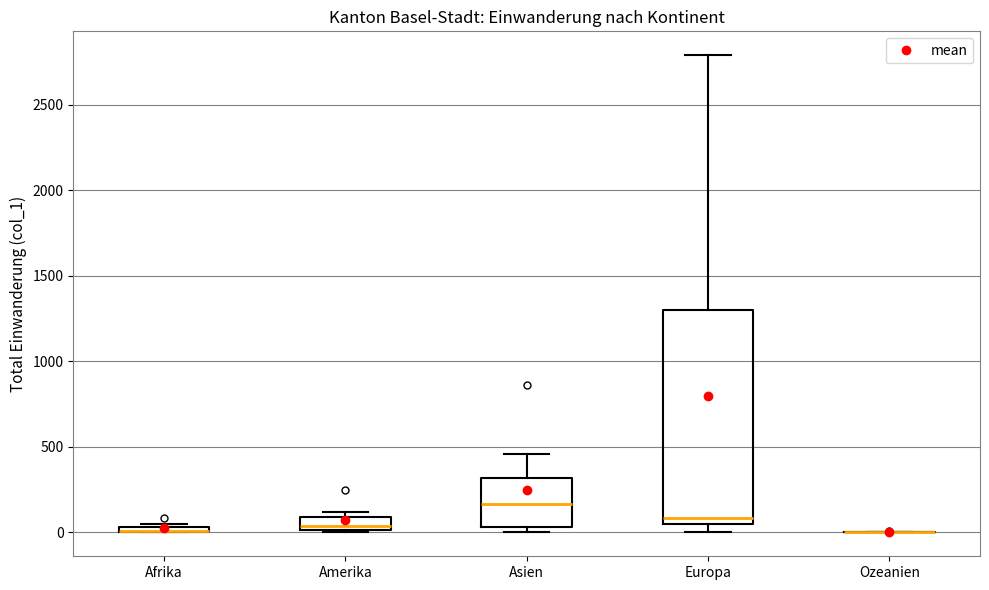

Comparing the boxes themselves (not the whiskers), which one is the tallest?

Europa